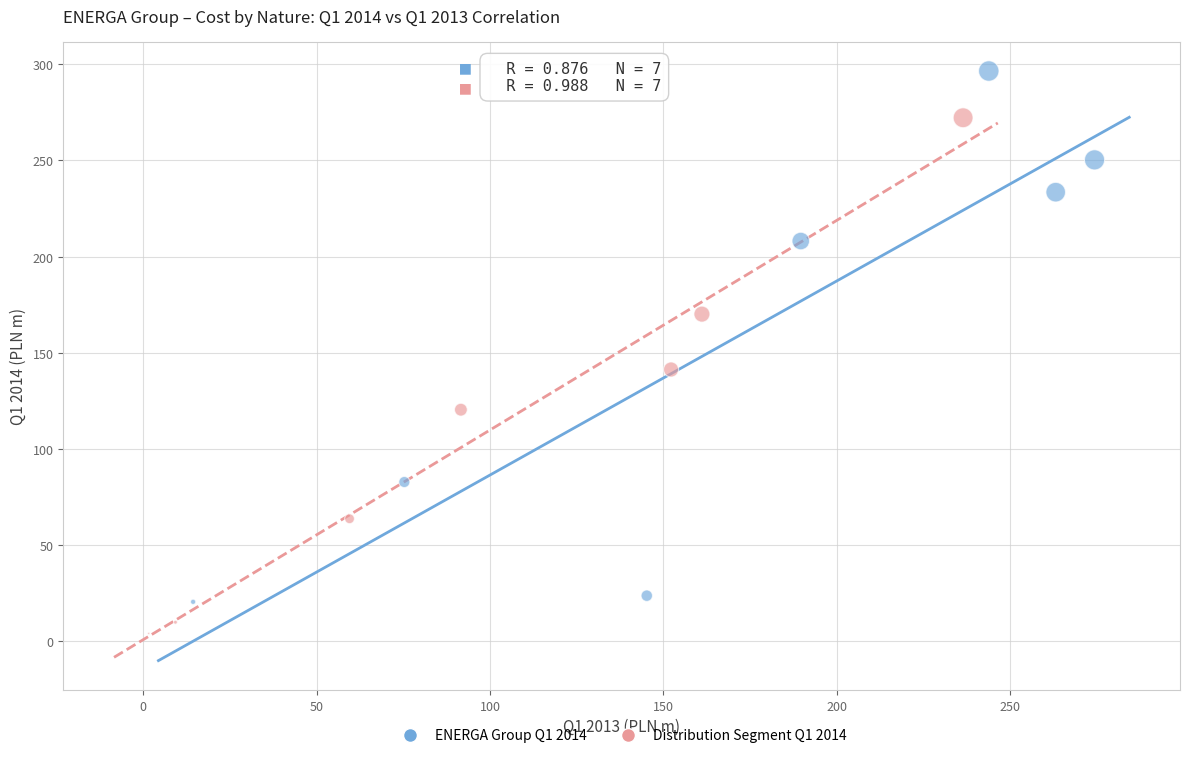

Which series contains the lowest Y value?

Distribution Segment Q1 2014